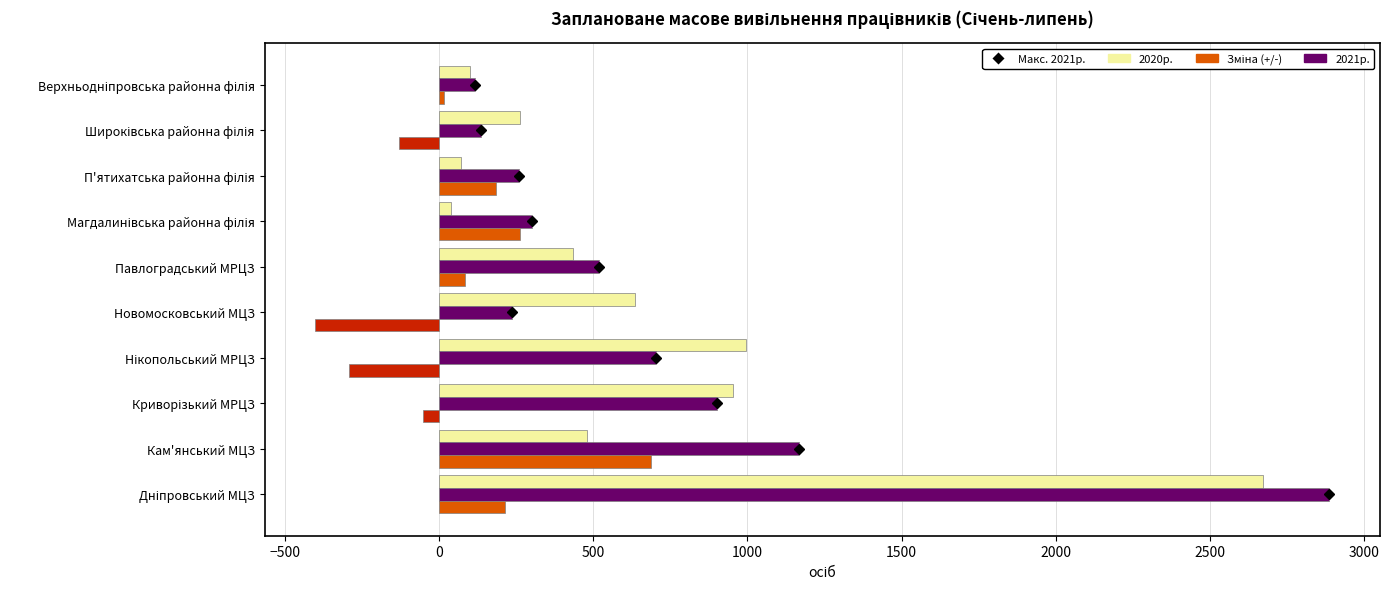

What is the spread (max minus min) of values at Павлоградський МРЦЗ?

434